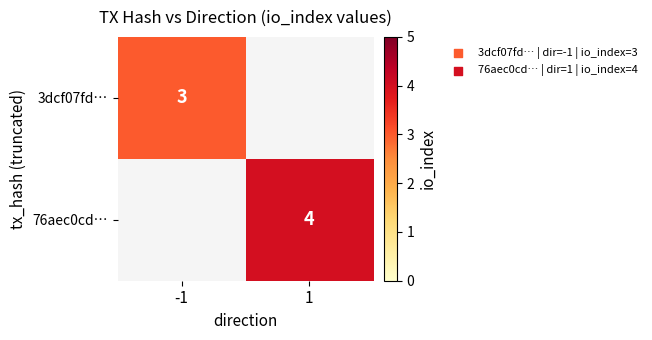

The value of 3dcf07fd… at -1 is 5. True or false?

False